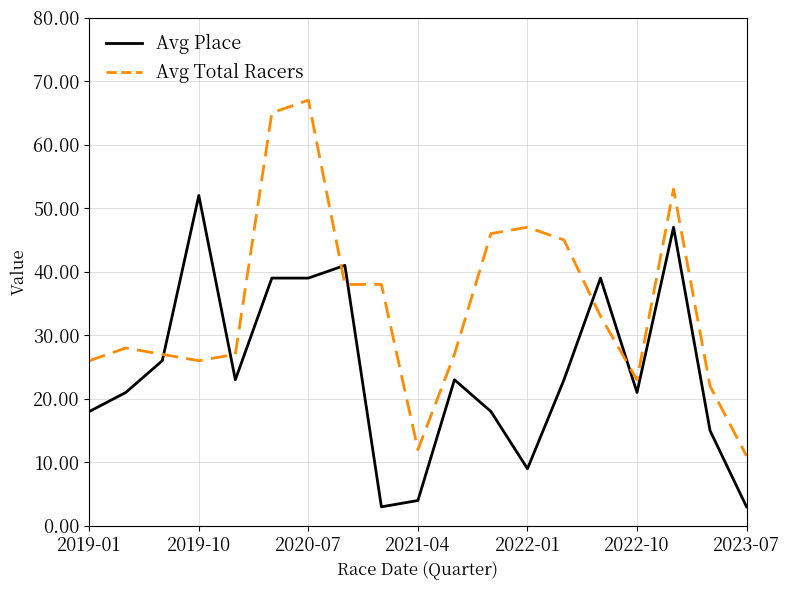

How many intersections are there between Avg Place and Avg Total Racers?

6